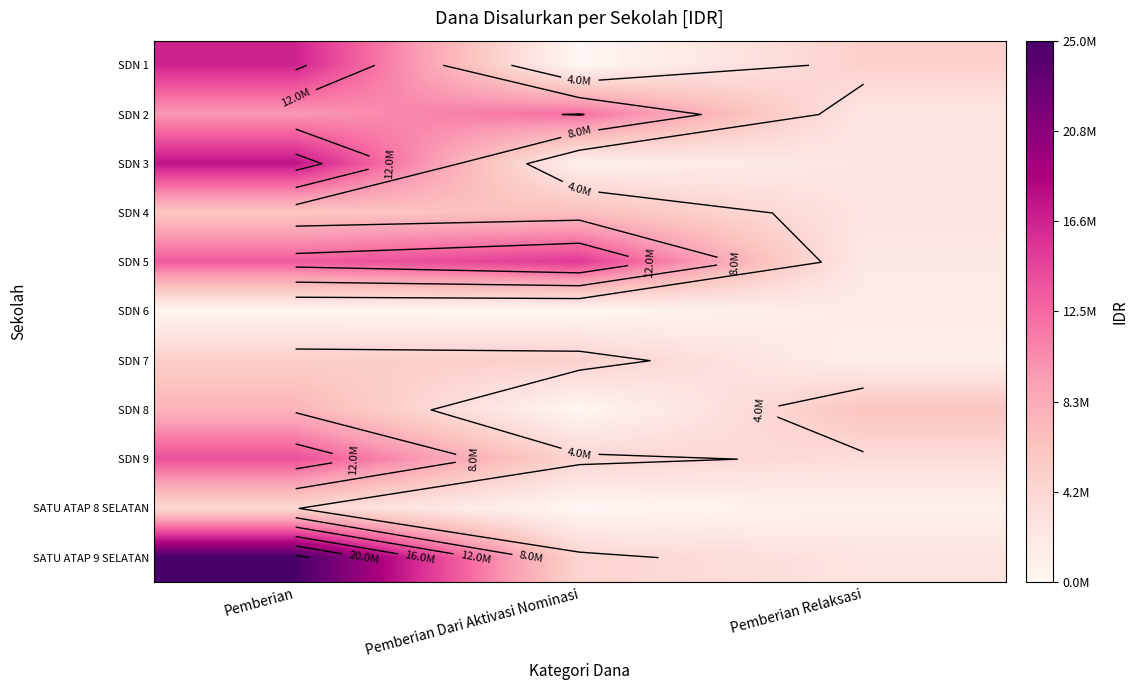

What is the maximum value shown in the chart?

24975000